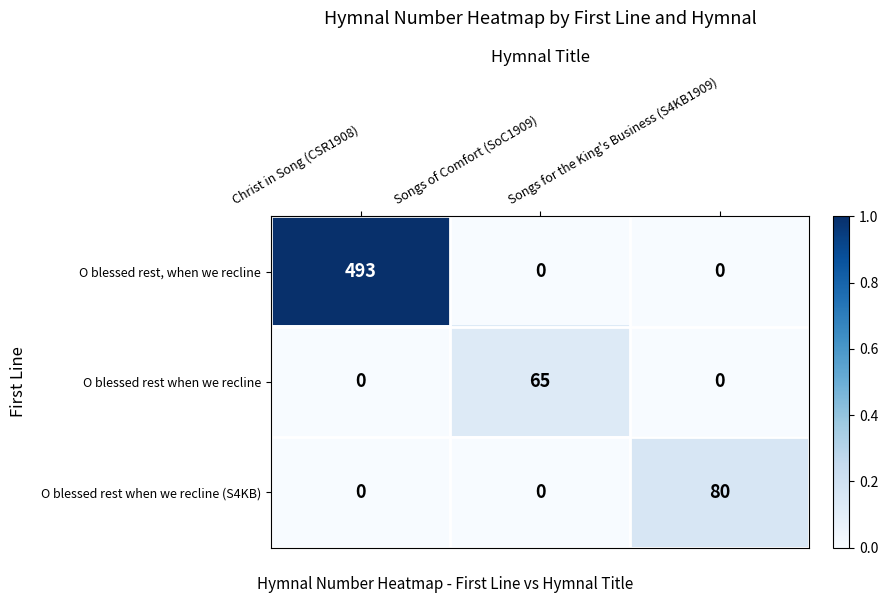

The value of O blessed rest when we recline at Christ in Song (CSR1908) is 45. True or false?

False